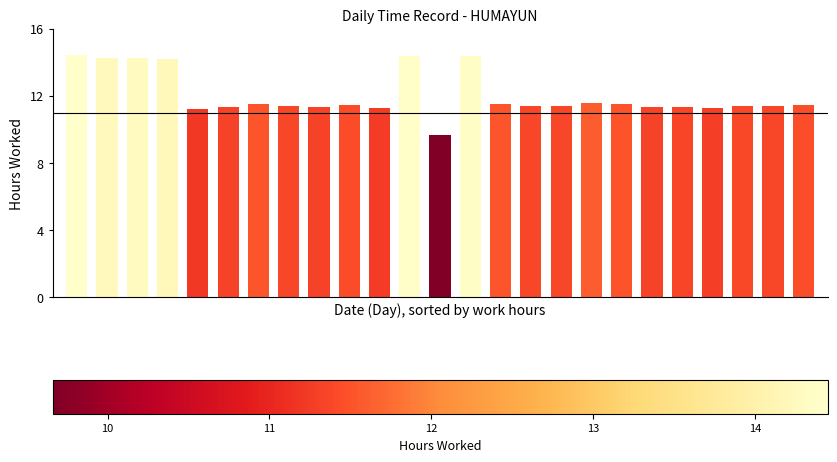

What is the value of the 3rd bar from the left?

14.3